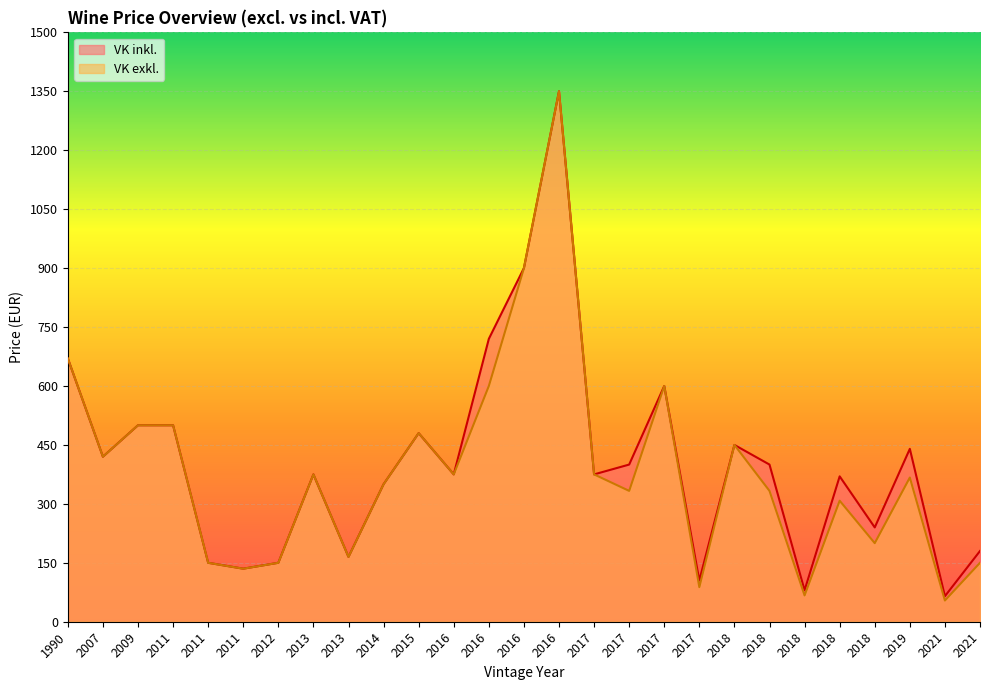

What are all the series names shown in the legend?

VK inkl., VK exkl.